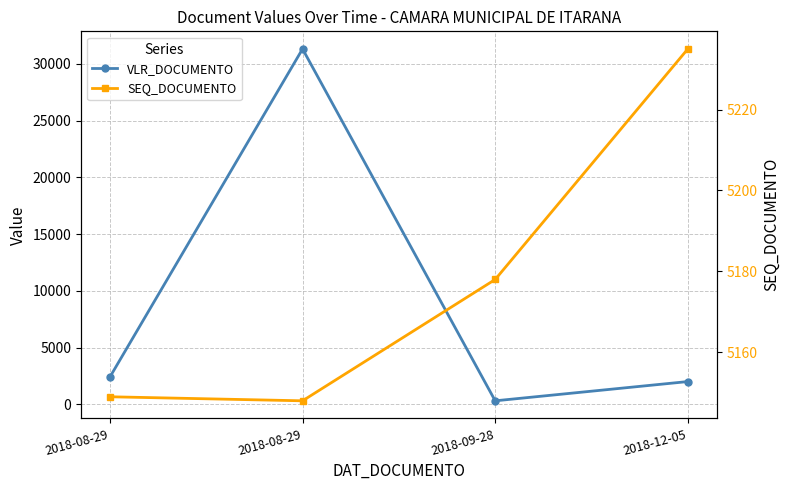

Which series has the largest total across all categories?

VLR_DOCUMENTO